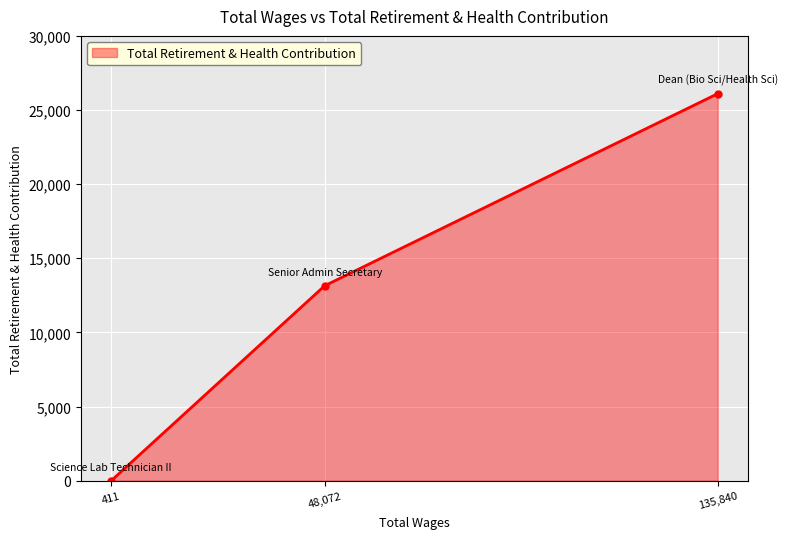

Reading left to right, transcribe all the data shown in this chart.

0	13148	26105